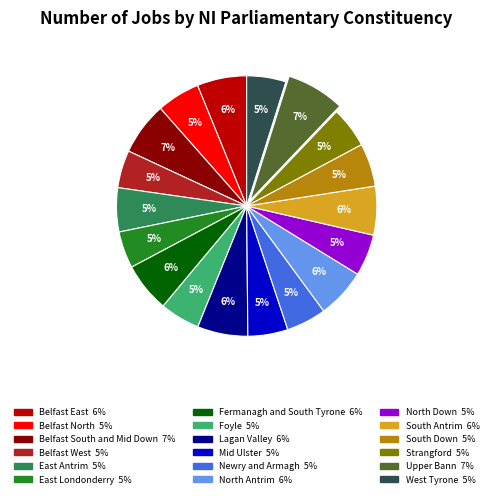

To the nearest percent, what is the average slice percentage?

6%